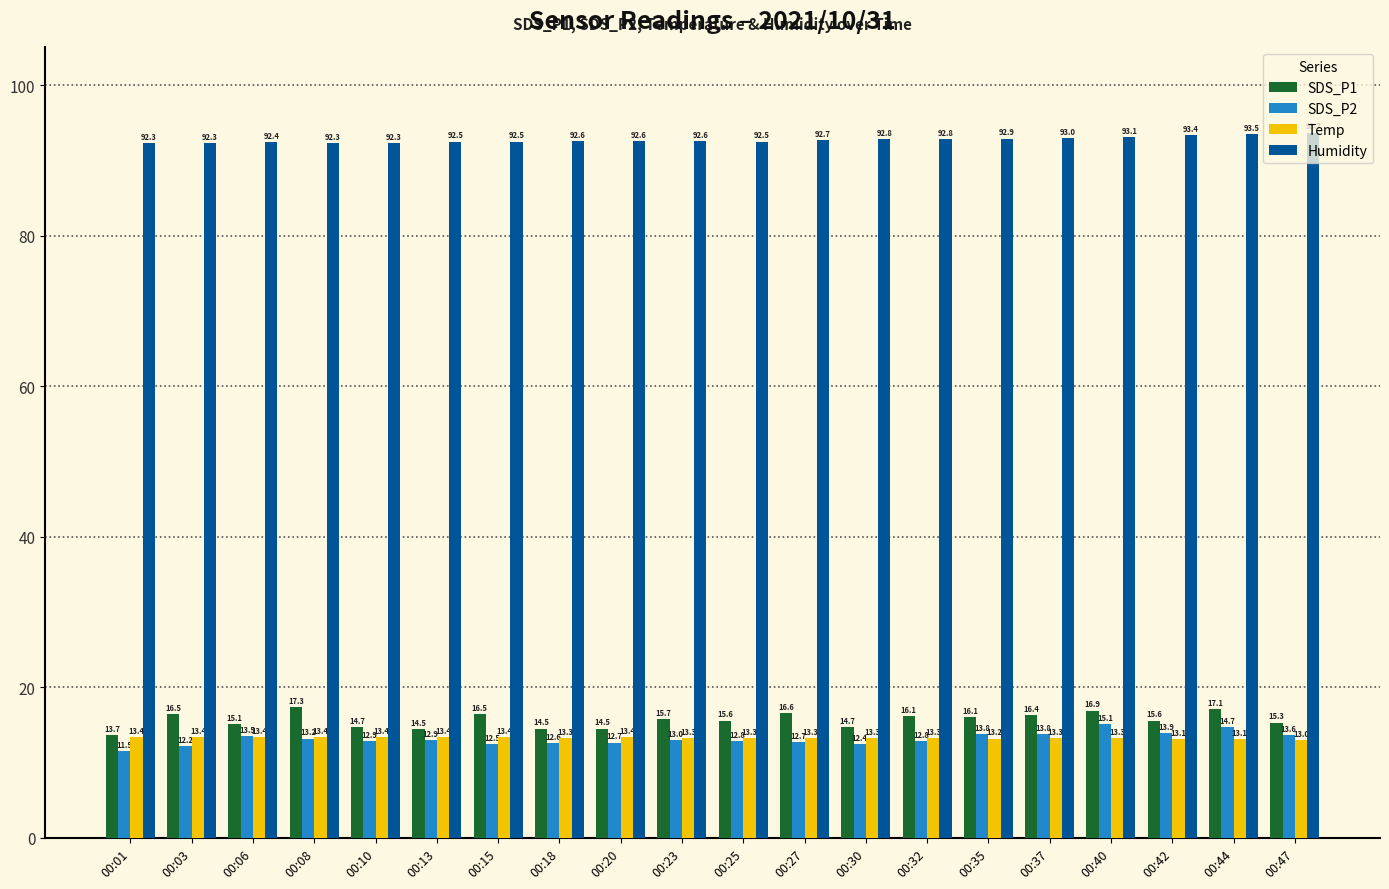

Rank the series at 00:23 from lowest to highest value.

SDS_P2, Temp, SDS_P1, Humidity